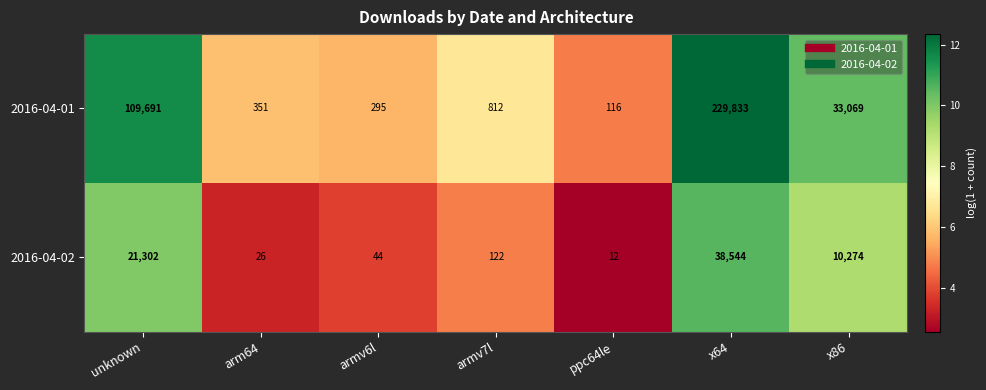

What is the difference between the second highest and second lowest values in the 2016-04-02 series?

21276